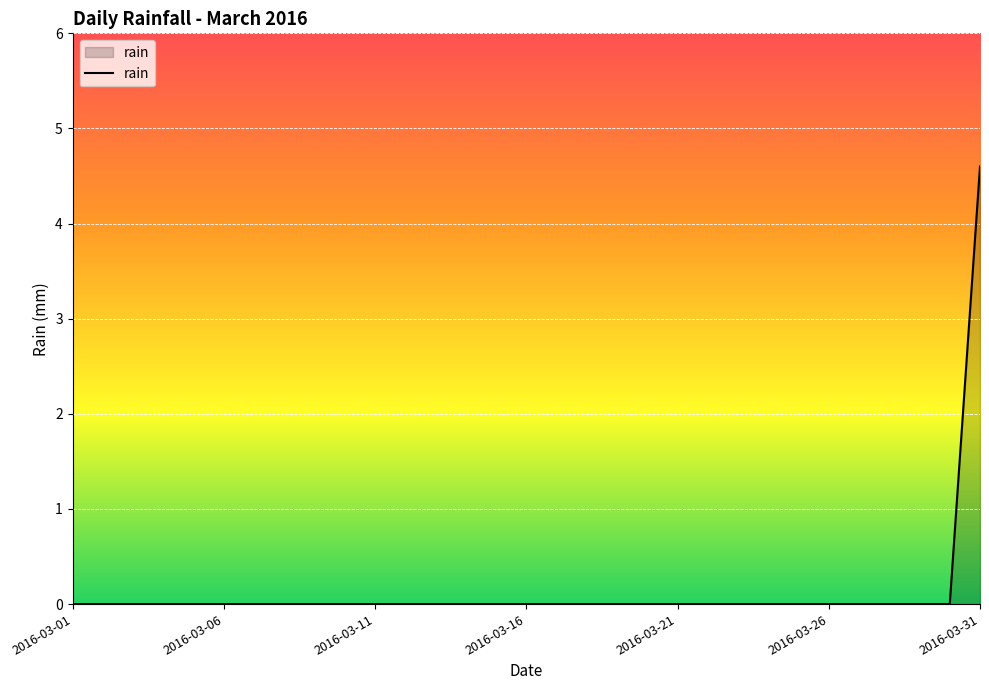

Reading left to right, list all the values displayed in this chart.

0.0	0.0	0.0	0.0	0.0	0.0	0.0	0.0	0.0	0.0	0.0	0.0	0.0	0.0	0.0	0.0	0.0	0.0	0.0	0.0	0.0	0.0	0.0	0.0	0.0	0.0	0.0	0.0	0.0	0.0	4.6